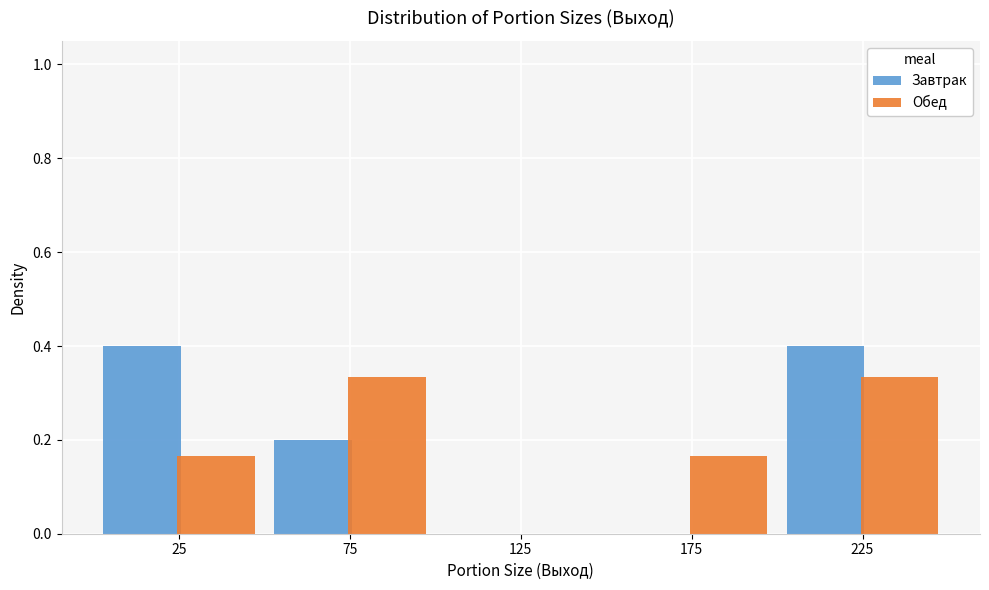

Reading left to right, list every range on the x-axis with the height of the bar of each series over it. The values are not printed on the chart, so give them approximately, as read against the axis.

0 to 50: Завтрак=0.40	Обед=0.16
50 to 100: Завтрак=0.20	Обед=0.34
100 to 150: Завтрак=0	Обед=0
150 to 200: Завтрак=0	Обед=0.16
200 to 250: Завтрак=0.40	Обед=0.34